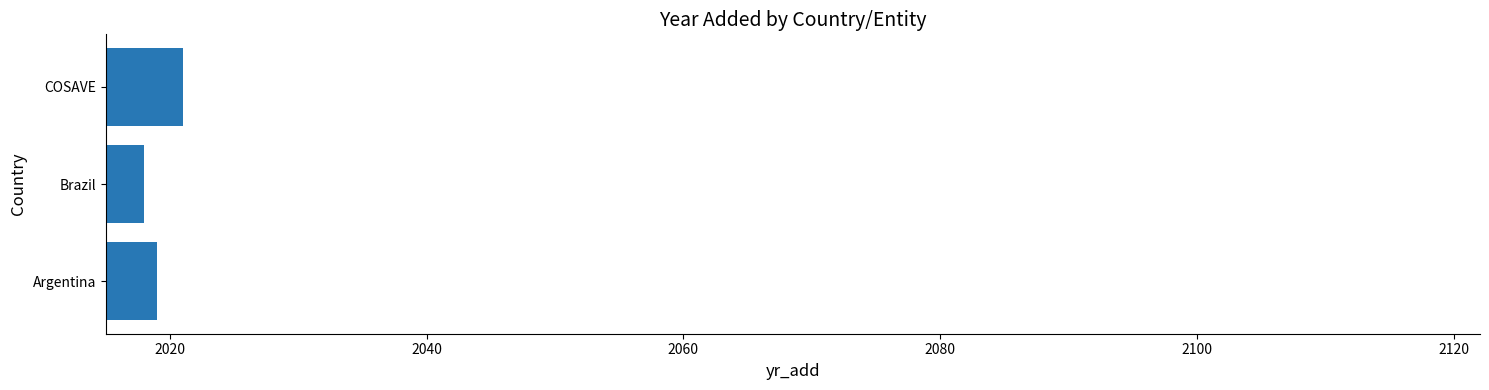

Are the bars horizontal?

Yes